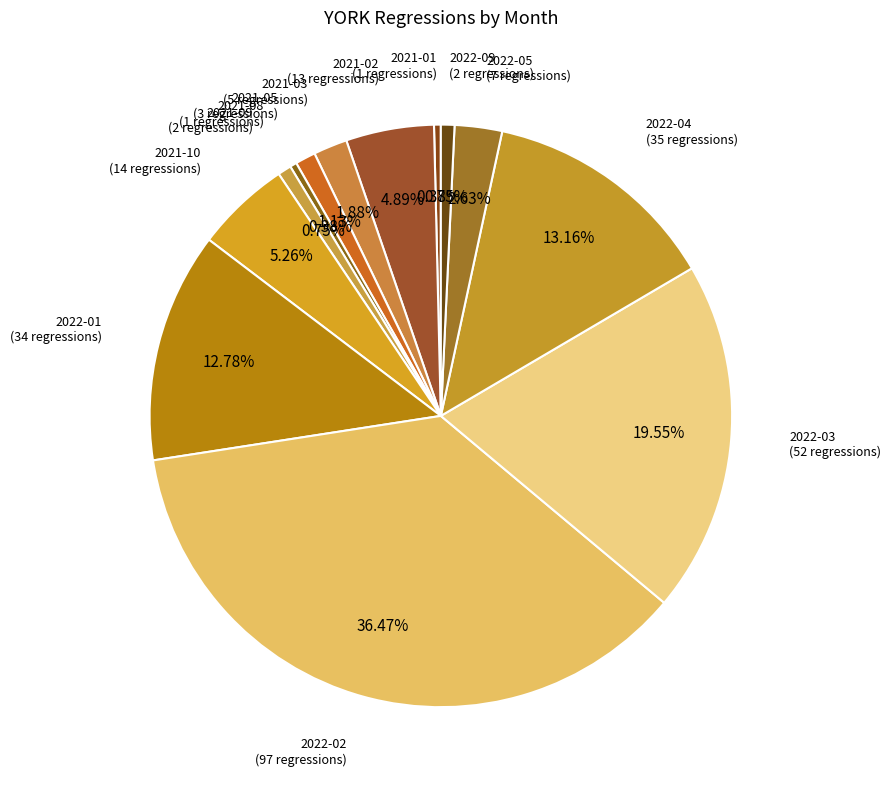

Rank the categories by value from highest to lowest.

2022-02, 2022-03, 2022-04, 2022-01, 2021-10, 2021-02, 2022-05, 2021-03, 2021-05, 2021-09, 2022-09, 2021-01, 2021-08